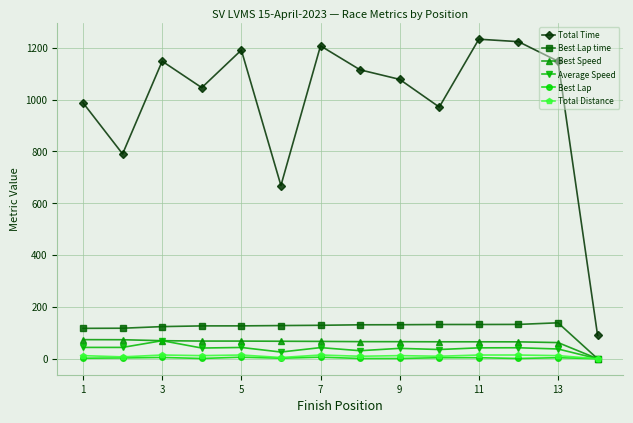

Which series has the widest spread of values?

Total Time